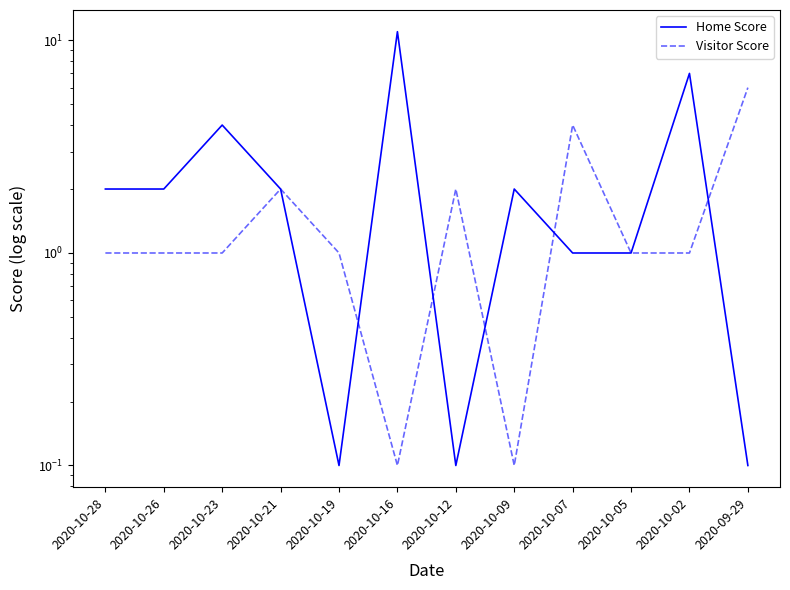

What is the spread (max minus min) of values at 2020-10-26?

1.0